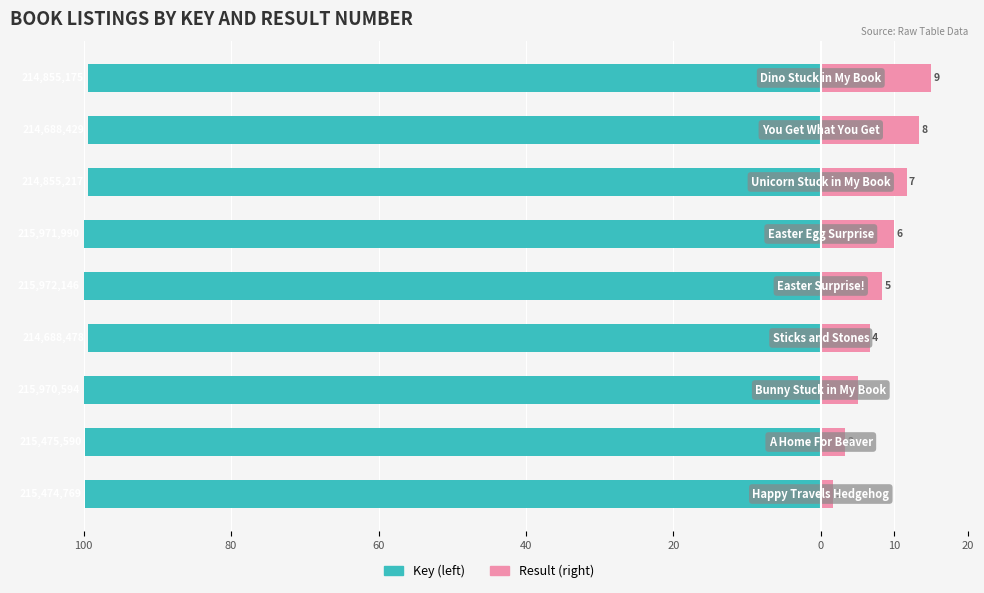

Which series has the largest range (max minus min)?

Result (right)